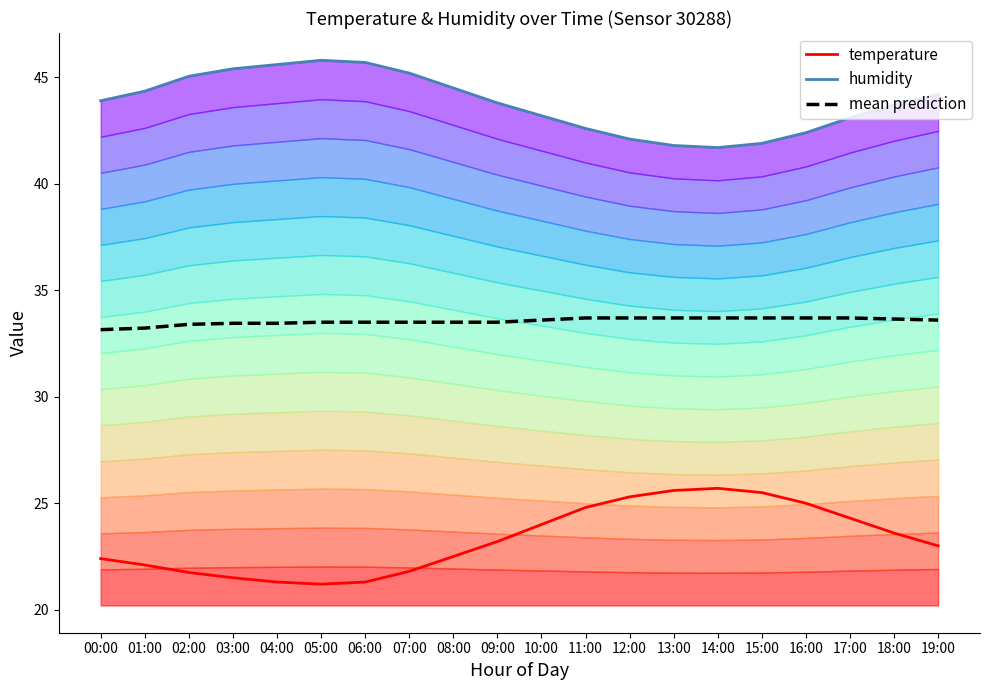

True or false: humidity and temperature cross at least once.

False